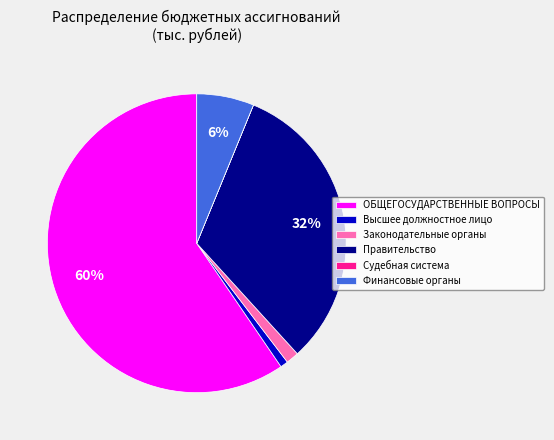

What is the largest slice in the pie chart?

ОБЩЕГОСУДАРСТВЕННЫЕ ВОПРОСЫ